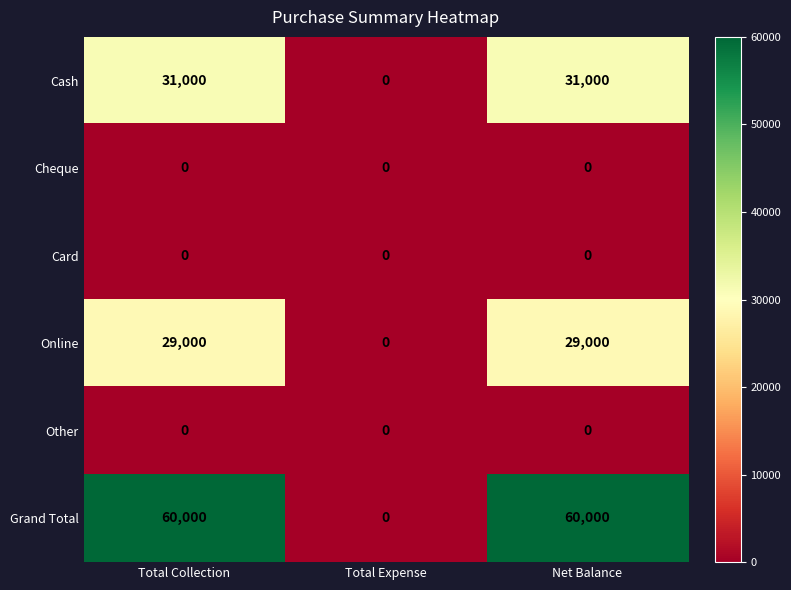

Is it true that Other equals 0 at Net Balance?

True